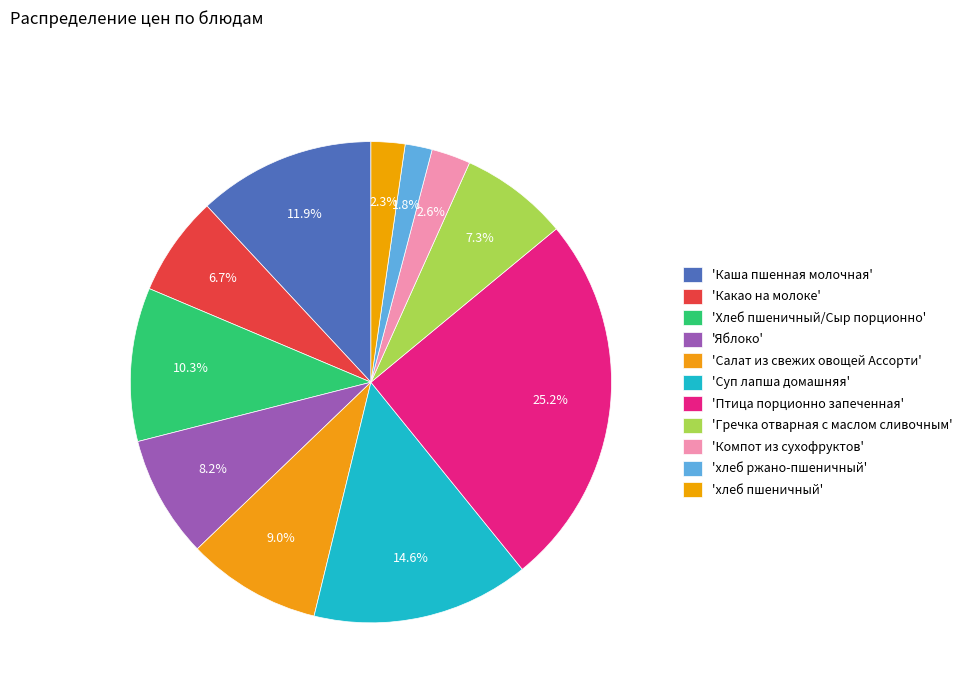

How many segments does this pie chart have?

11